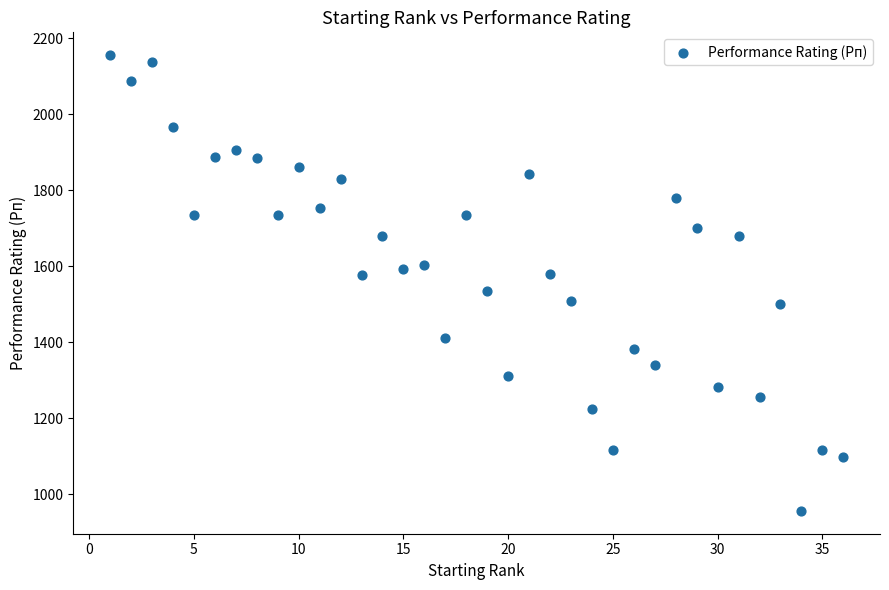

What is the range of X values (max minus min)?

35